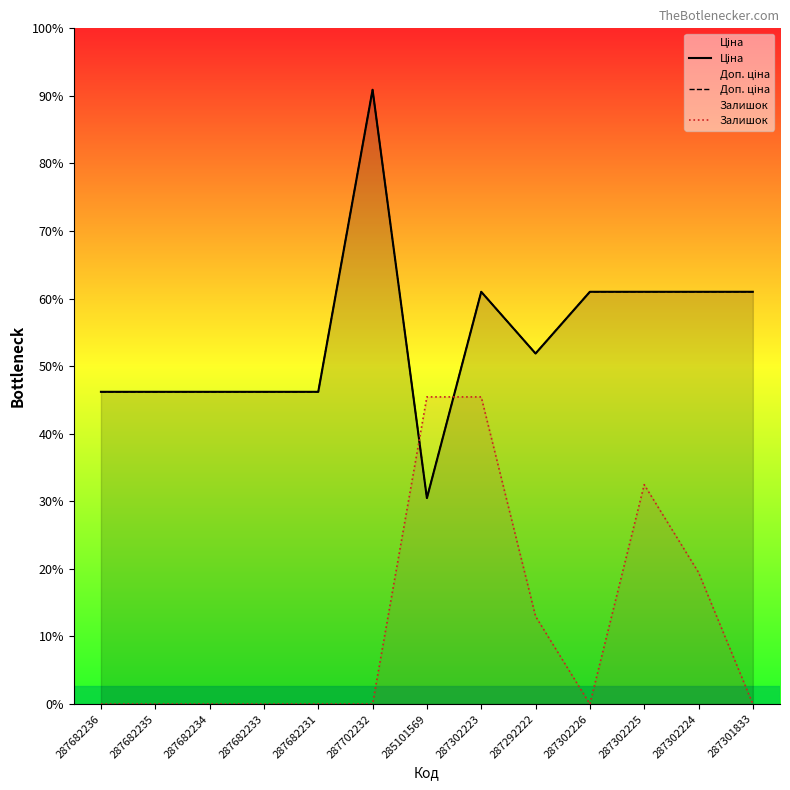

Which series changed the most between 287682231 and 287302223?

Залишок